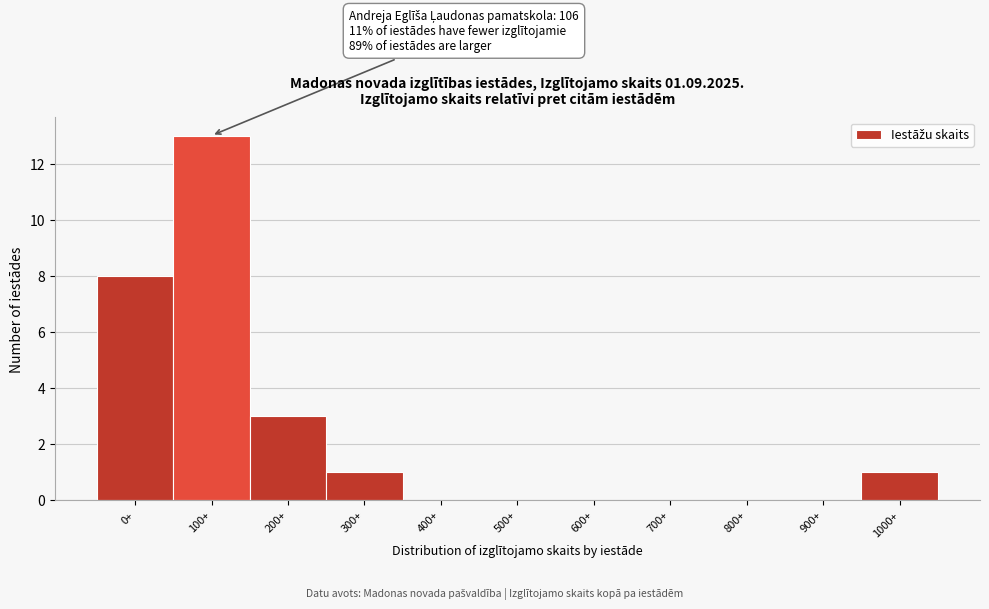

Reading right to left, extract all data points from this chart.

1000+=1	900+=0	800+=0	700+=0	600+=0	500+=0	400+=0	300+=1	200+=3	100+=13	0+=8